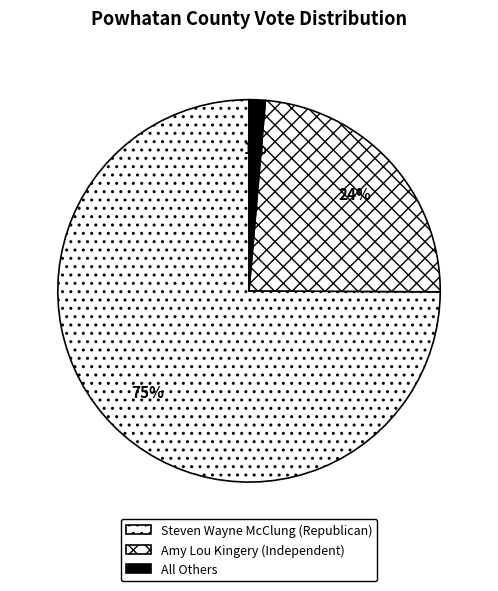

Between Amy Lou Kingery (Independent) and Steven Wayne McClung (Republican), which is larger?

Steven Wayne McClung (Republican)